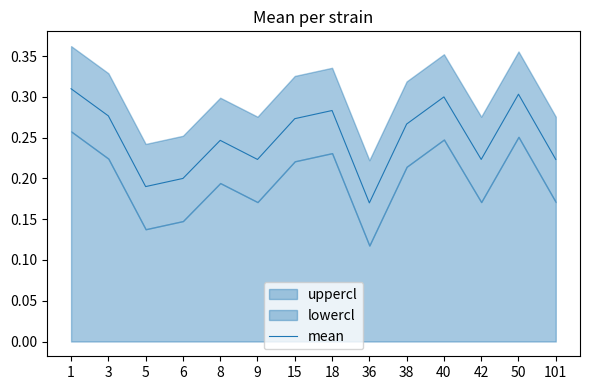

At which label does mean reach its minimum?

36